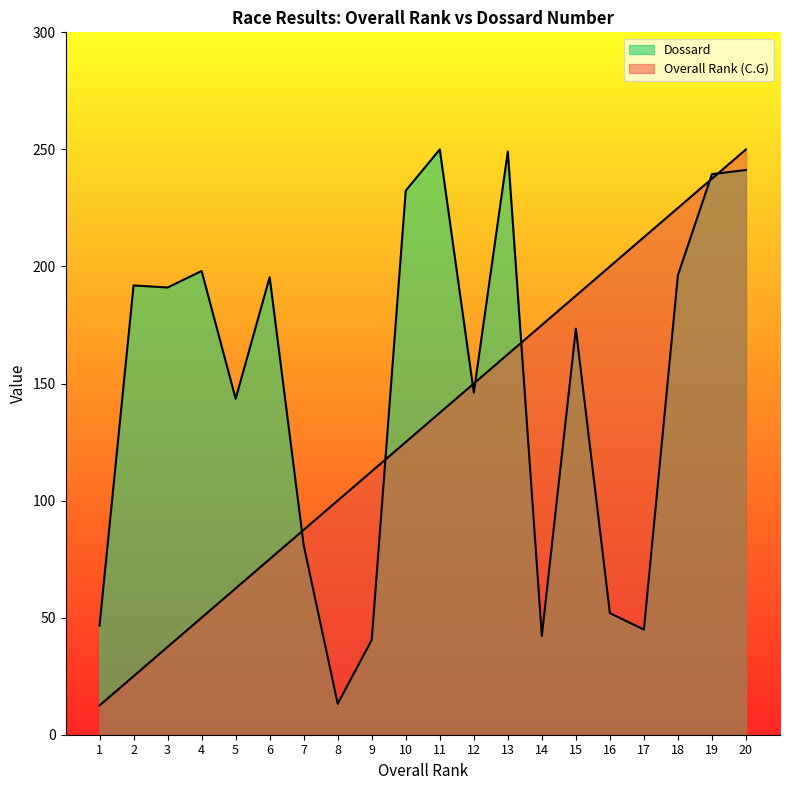

Between 4 and 3, which is larger?

4